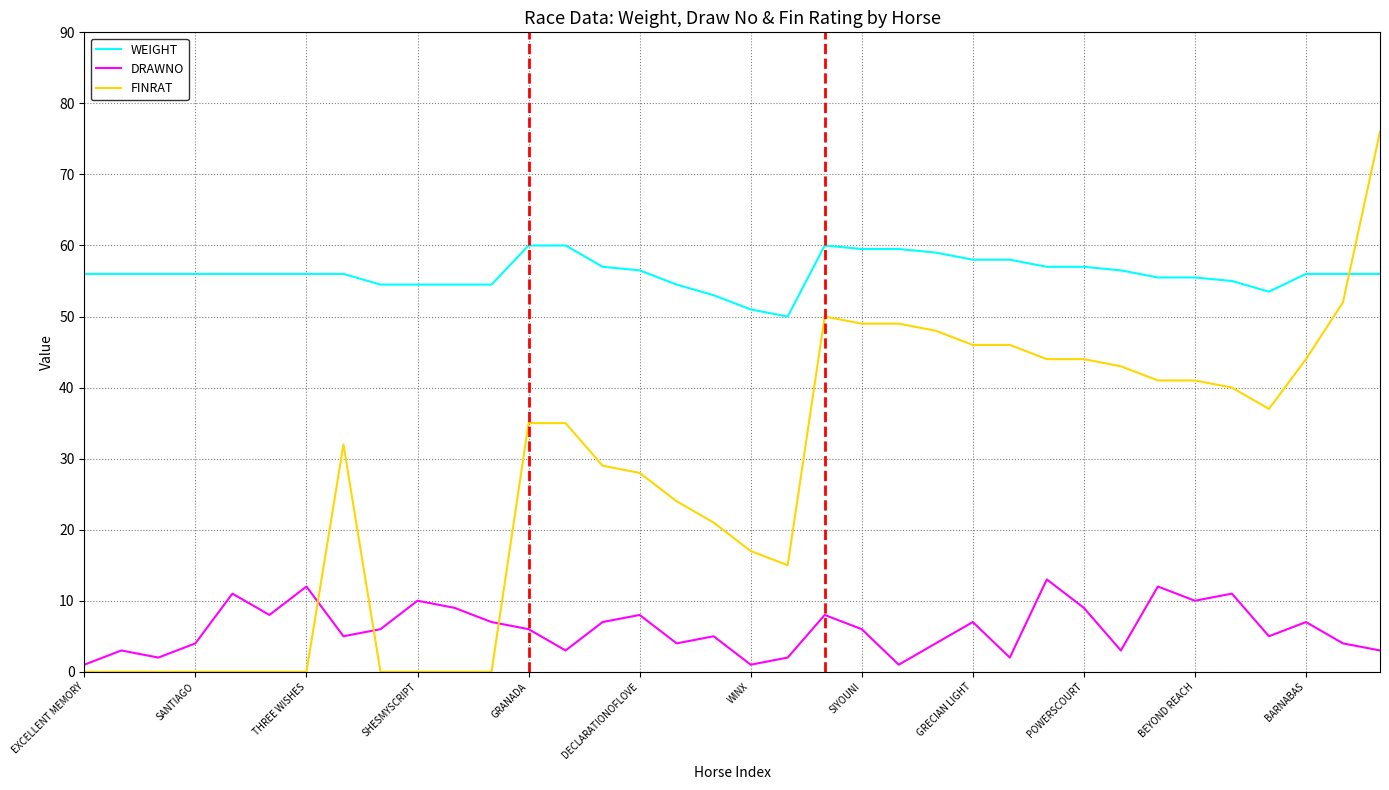

Which series has the widest spread of values?

FINRAT